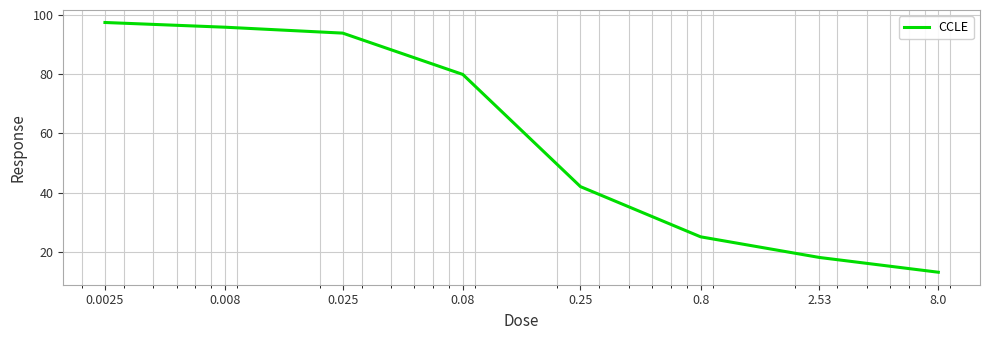

How many values are below 80?

4